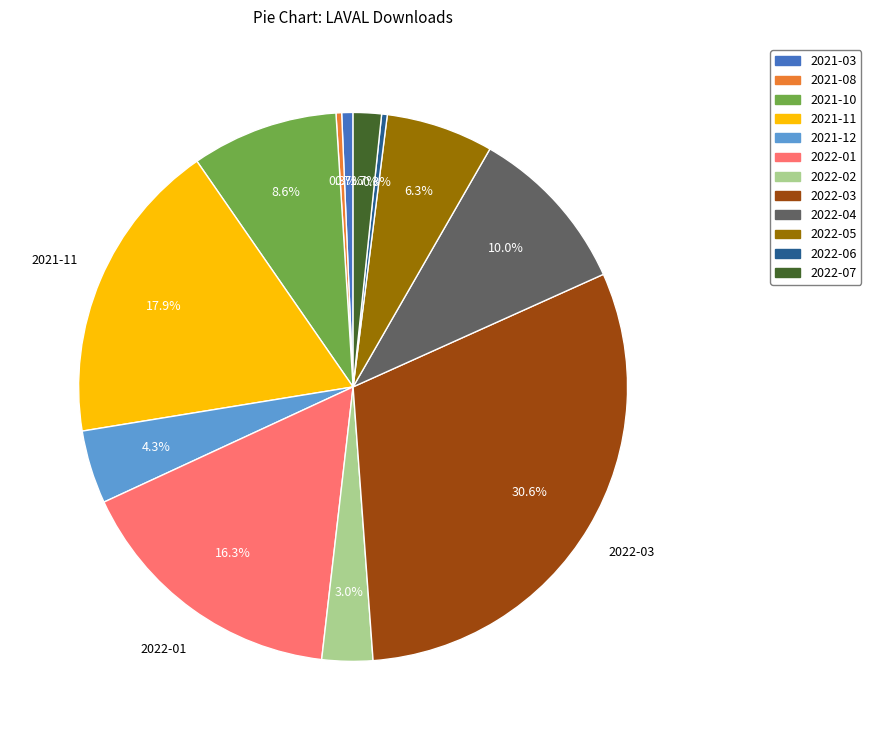

Which category has the biggest portion of the pie?

2022-03